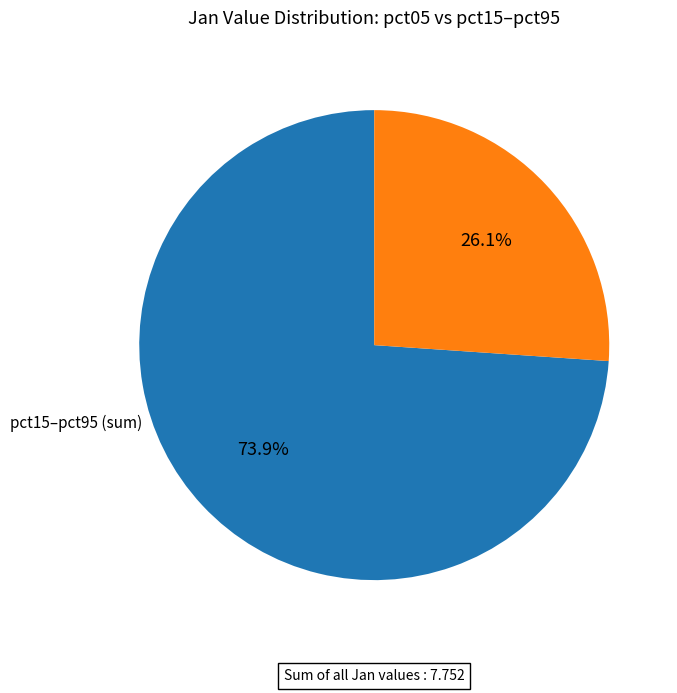

Does any single category account for the majority?

Yes